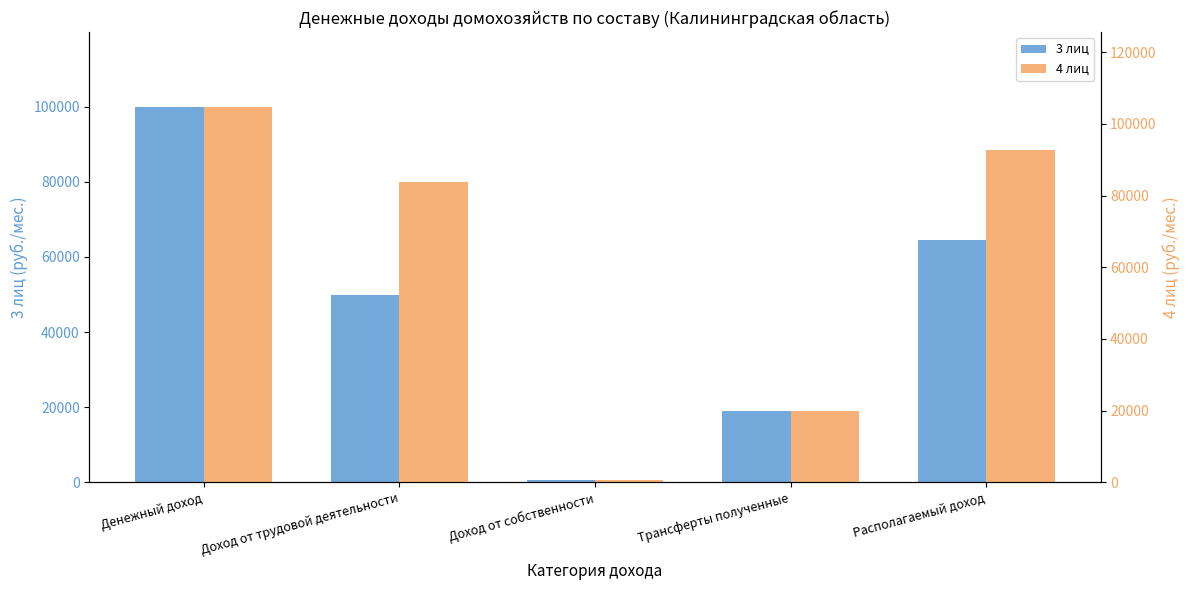

Reading left to right, transcribe all the data shown in this chart.

3 лиц: 99833.6	49904.1	585.2	19121.0	64372.5
4 лиц: 104640.4	83900.1	709.6	20030.7	92596.4